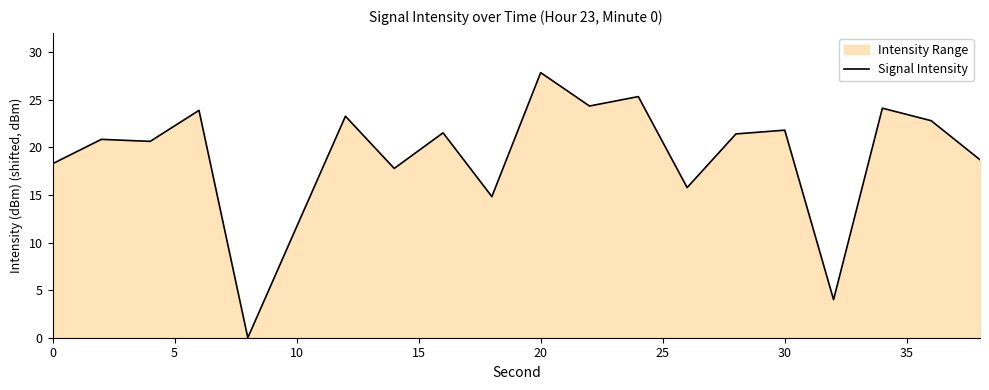

What is the greatest value displayed?

27.9